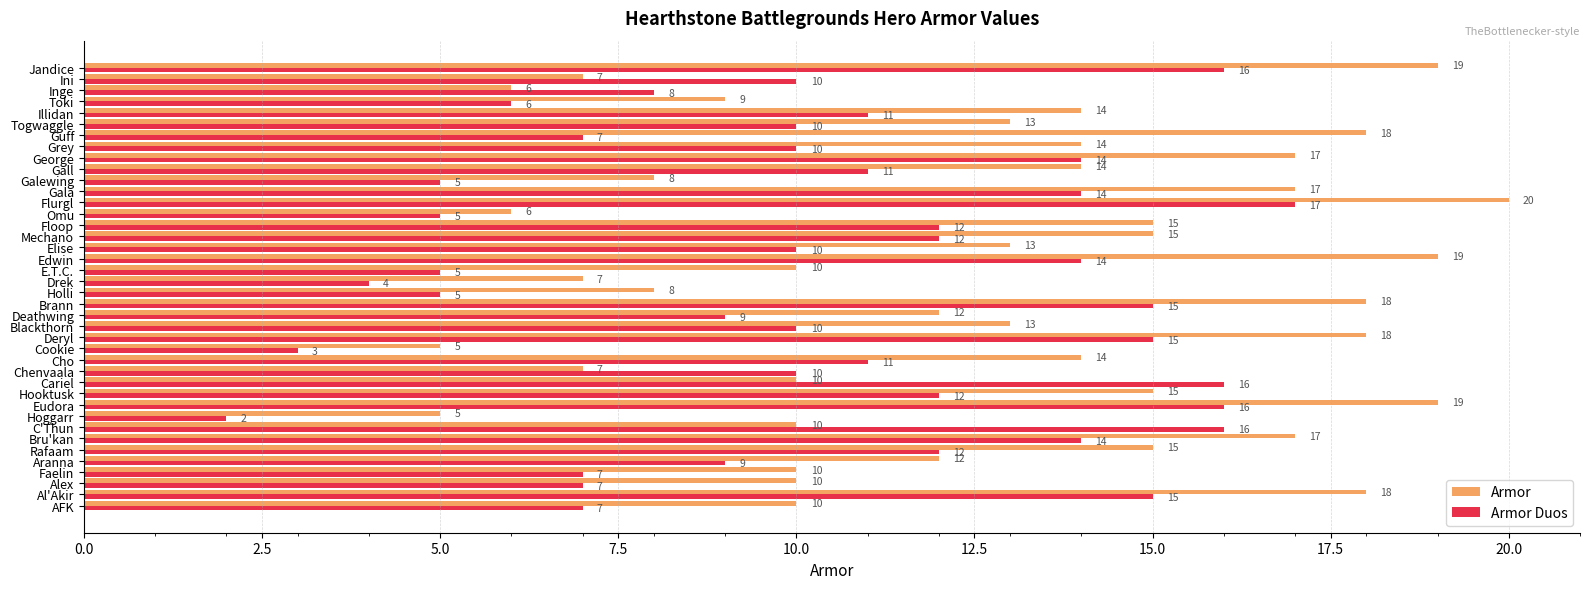

The value of Armor at Alex is 10. True or false?

True